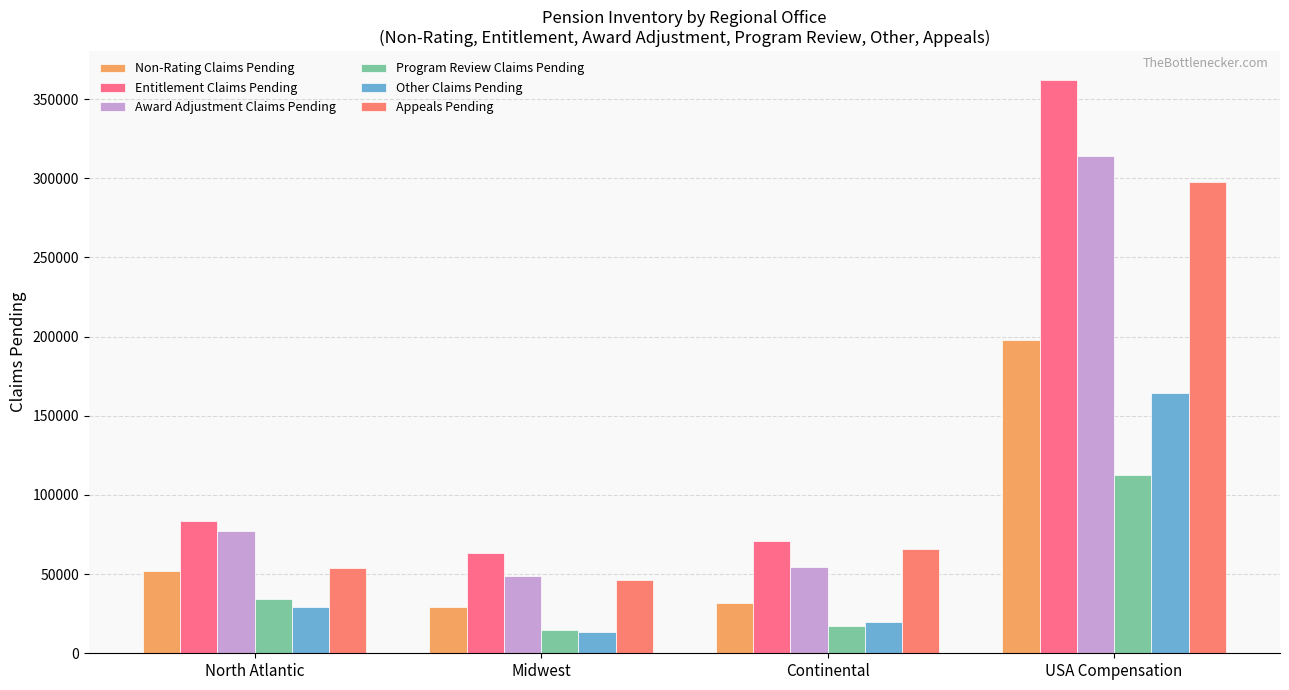

Reading left to right, extract all data points from this chart.

Non-Rating Claims Pending: 51973	29533	31976	197741
Entitlement Claims Pending: 83471	63225	71144	362201
Award Adjustment Claims Pending: 77381	48498	54279	313989
Program Review Claims Pending: 34194	14599	17451	112828
Other Claims Pending: 29049	13170	19603	164347
Appeals Pending: 54115	46497	66168	297908